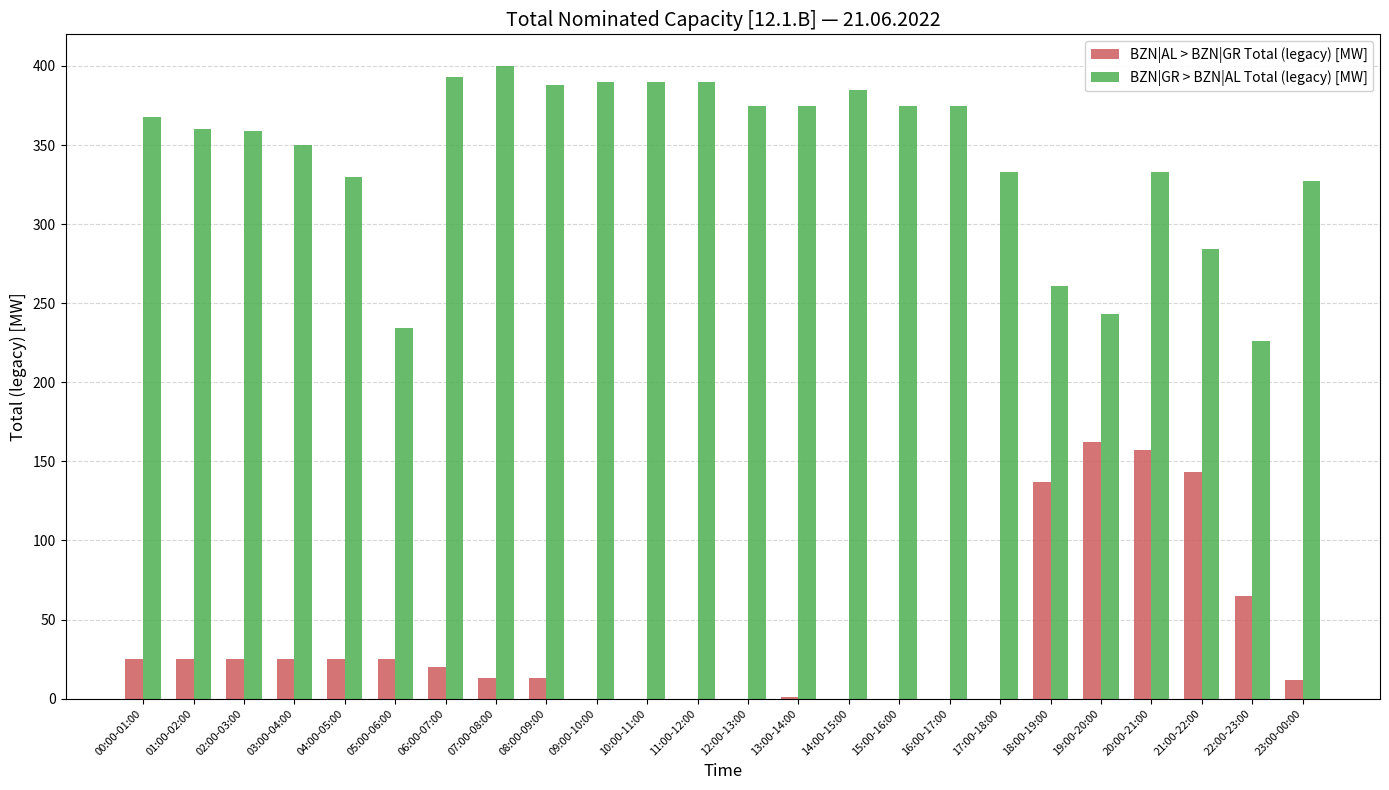

Which series has the widest spread of values?

BZN|GR > BZN|AL Total (legacy) [MW]